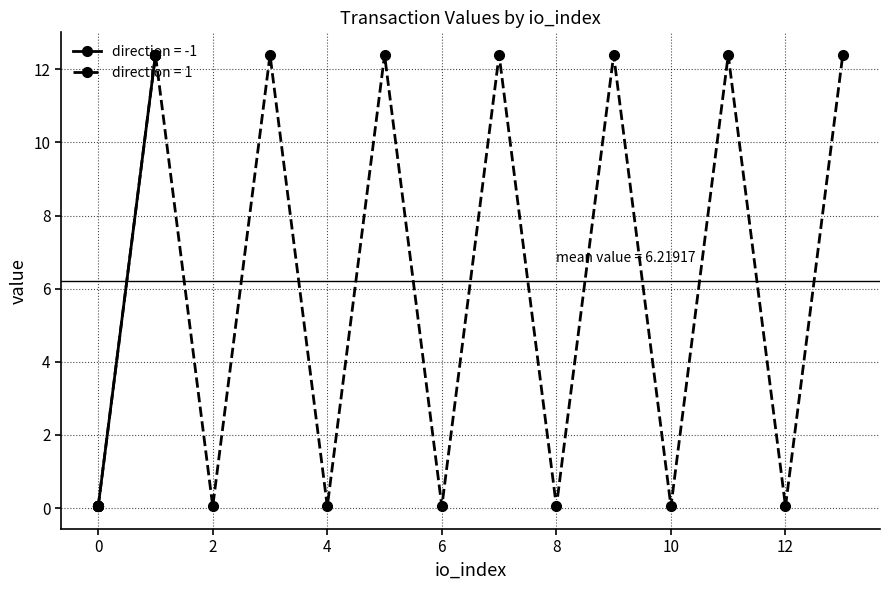

In direction = 1, how many points are higher than both neighbors (excluding endpoints)?

6